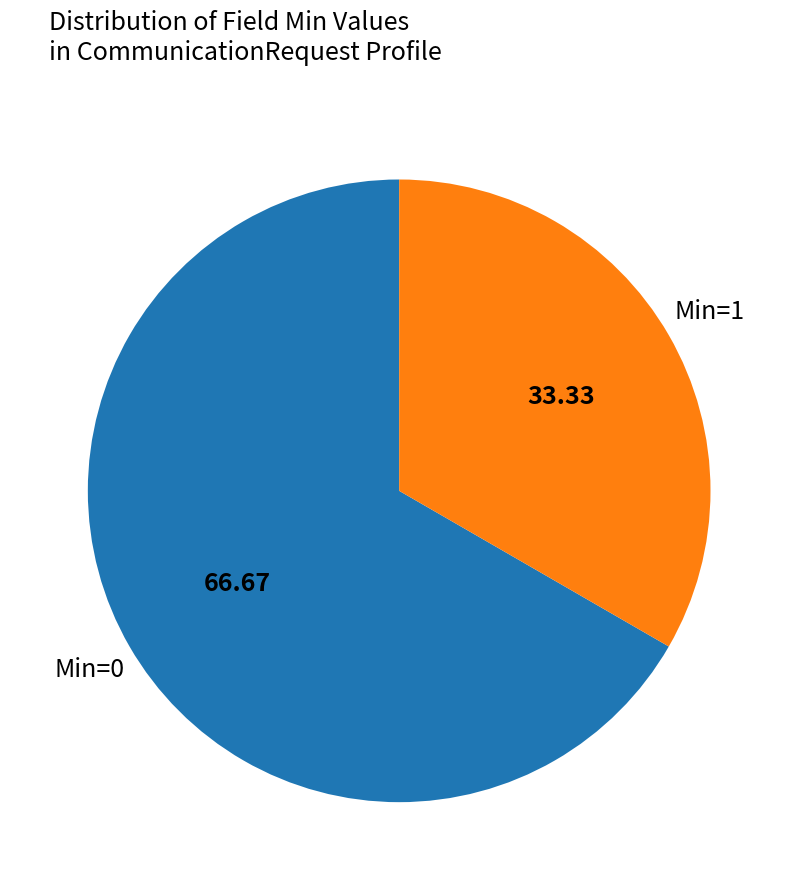

Is there a majority slice in this chart?

Yes